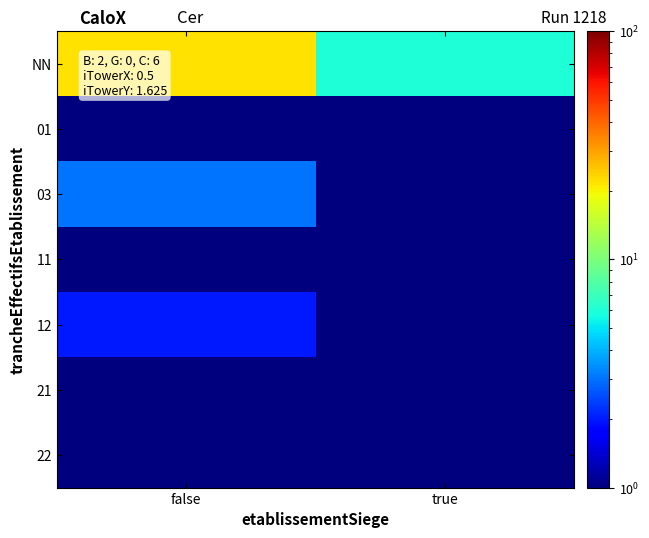

Which series has the largest range (max minus min)?

NN